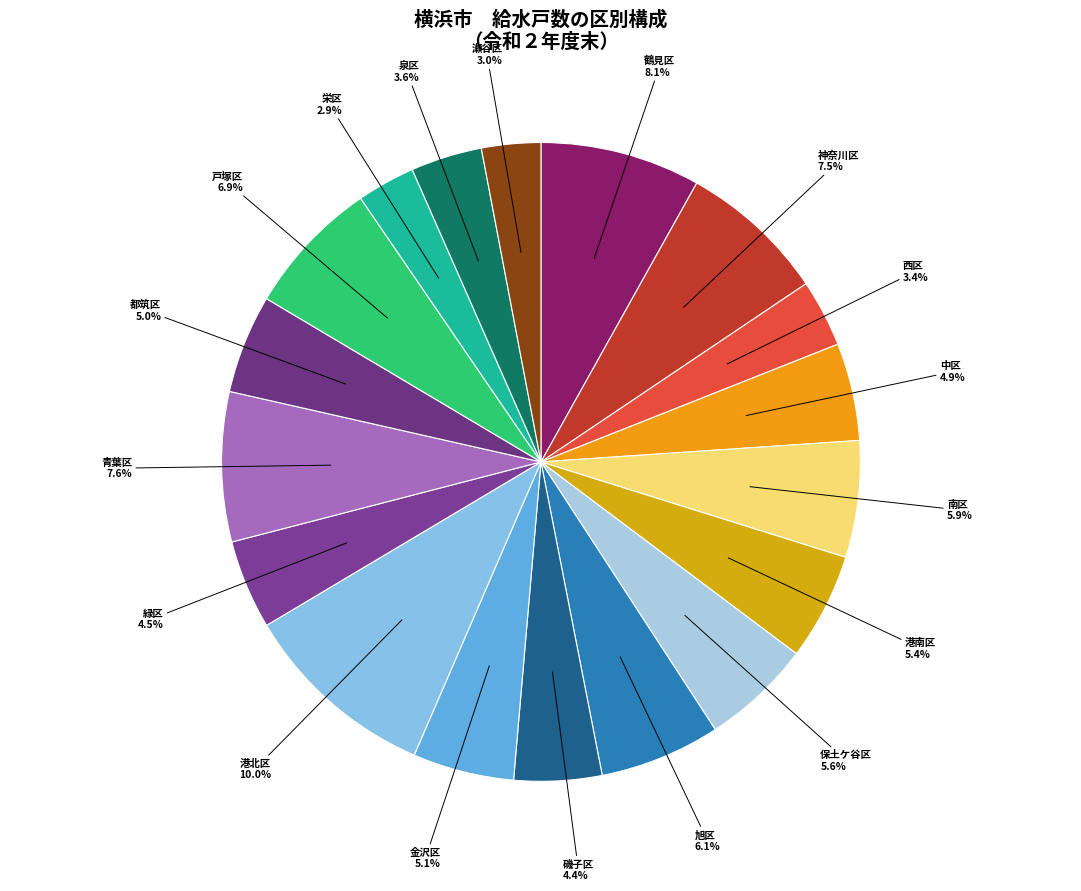

What is the largest slice in the pie chart?

港北区